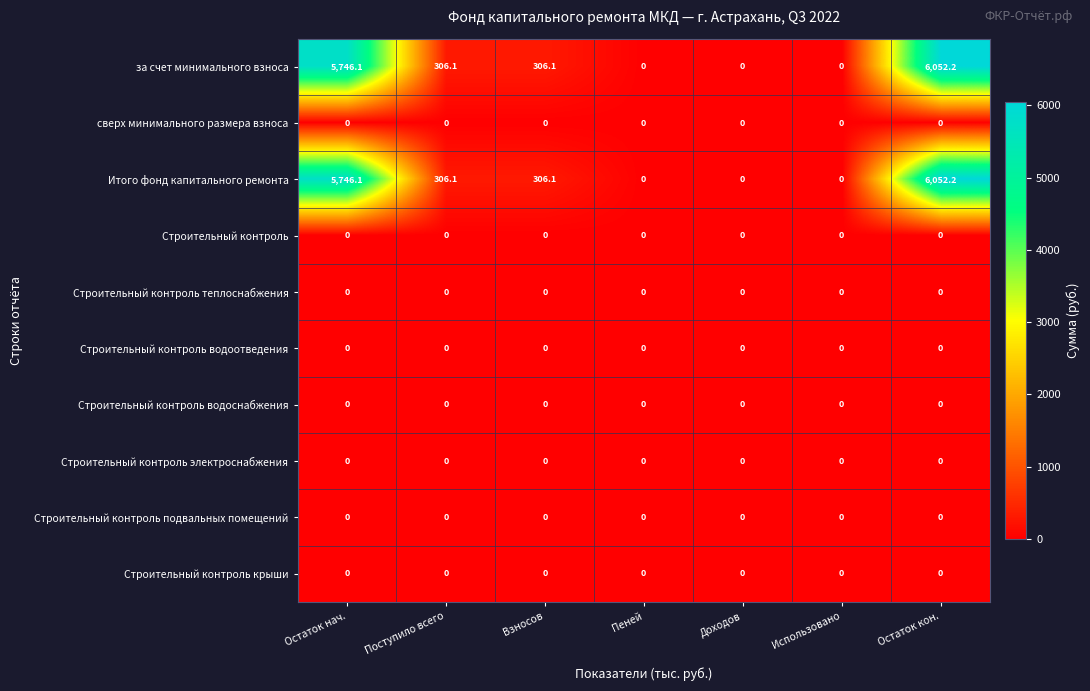

Which category has the highest value across all series?

Остаток кон.